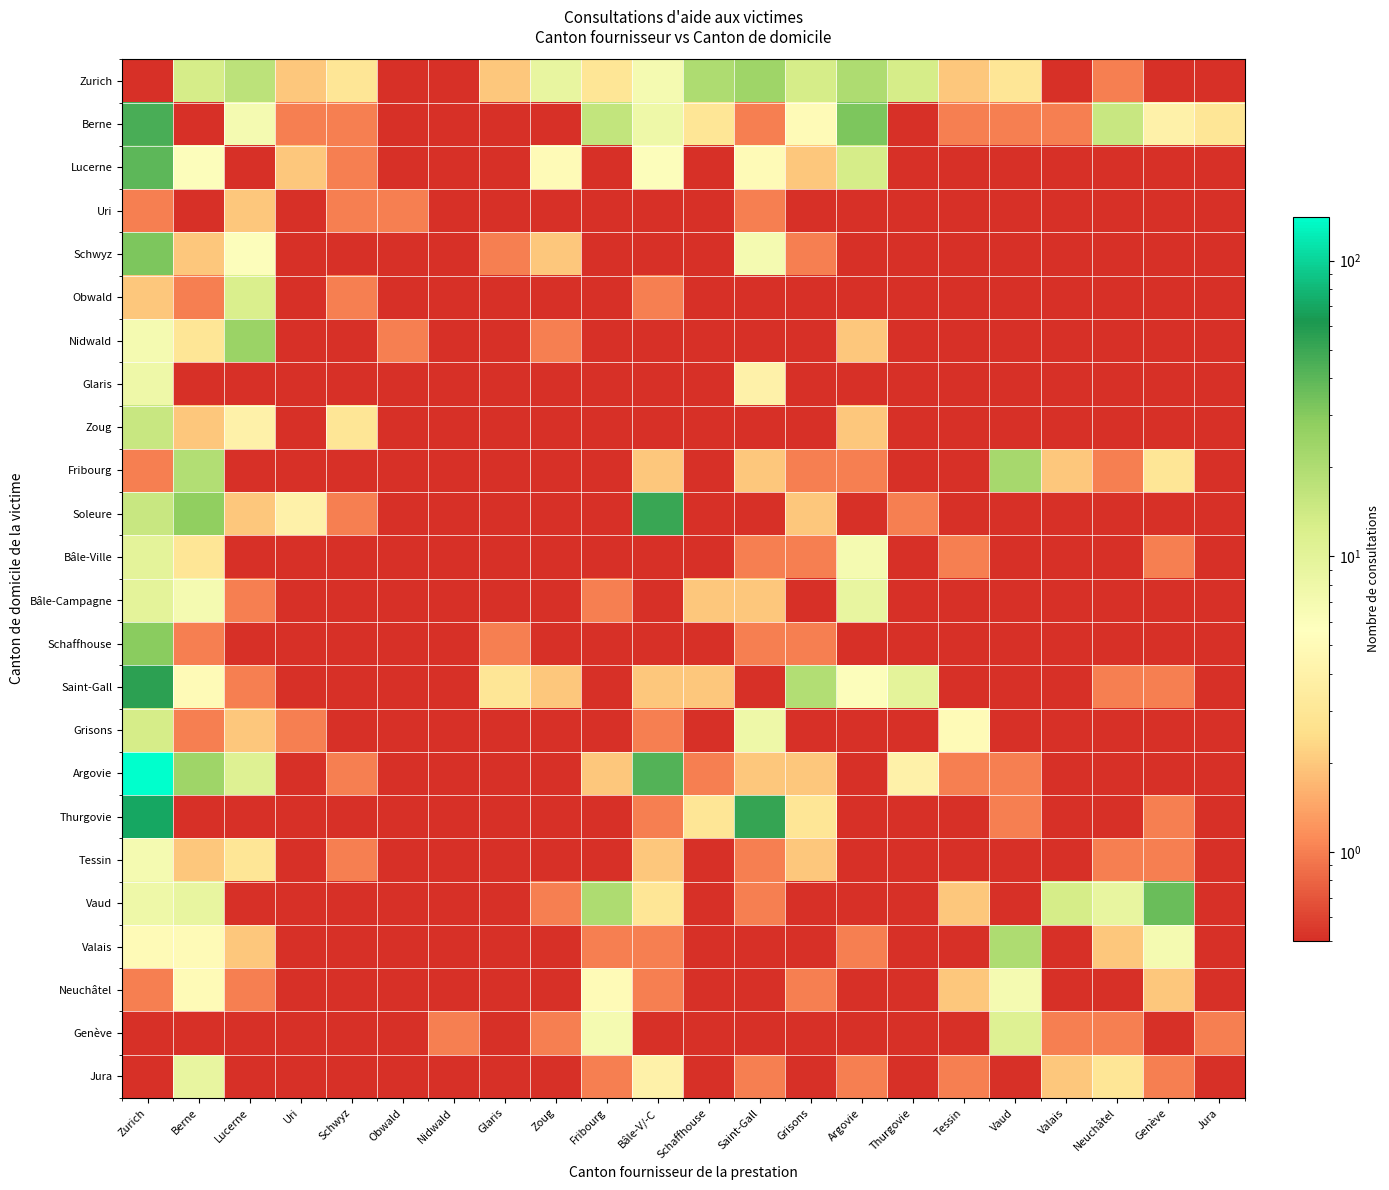

At how many categories does at least one series exceed 39?

3